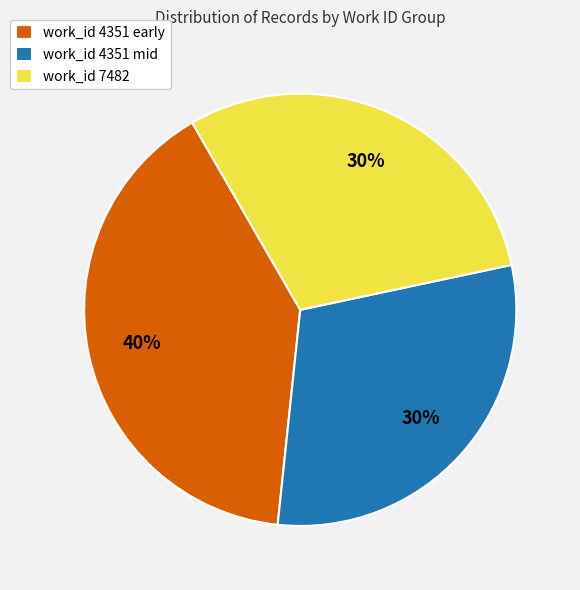

Is the sum of work_id 4351 early and work_id 4351 mid greater than half?

Yes